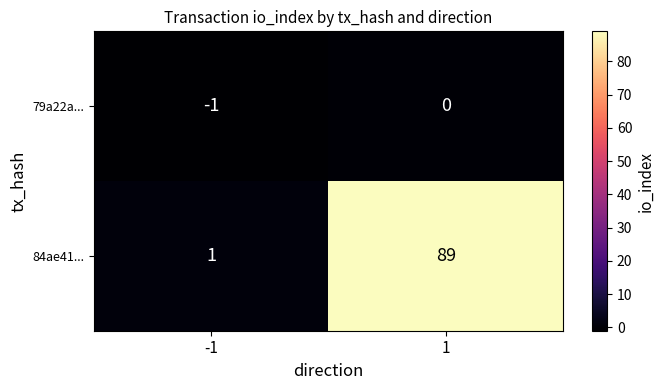

Which series changed the most between -1 and 1?

84ae41...